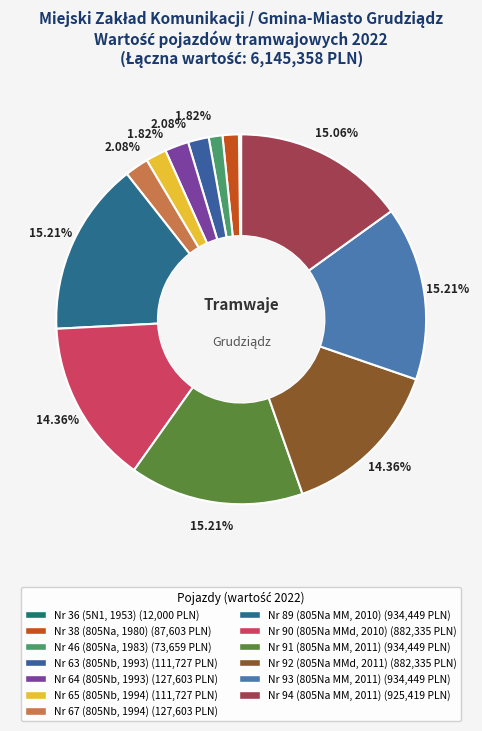

Is it true that Nr 93 (805Na MM, 2011) is 4% of the pie?

False